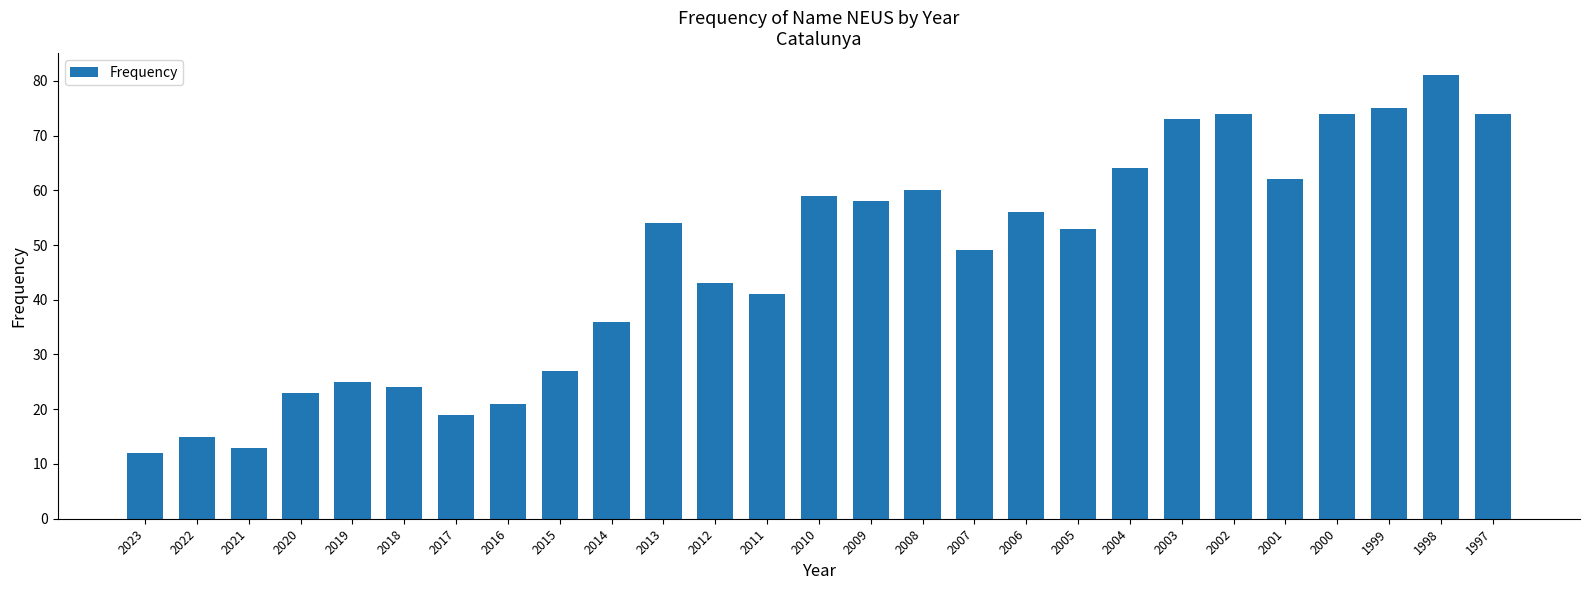

Reading left to right, list all the values displayed in this chart.

2023=12	2022=15	2021=13	2020=23	2019=25	2018=24	2017=19	2016=21	2015=27	2014=36	2013=54	2012=43	2011=41	2010=59	2009=58	2008=60	2007=49	2006=56	2005=53	2004=64	2003=73	2002=74	2001=62	2000=74	1999=75	1998=81	1997=74